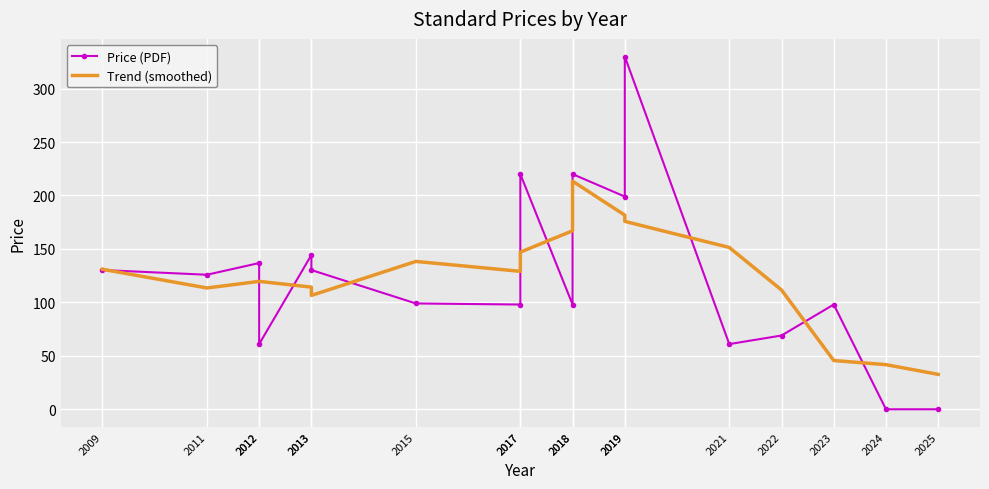

The value of Price (PDF) at 2023 is 129.7. True or false?

False